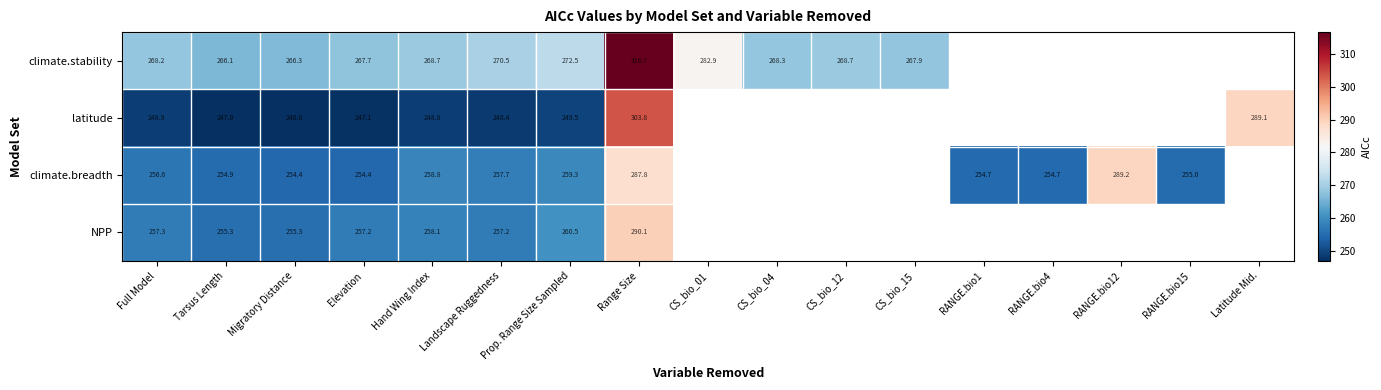

At which category does the chart reach its minimum across all series?

Migratory Distance